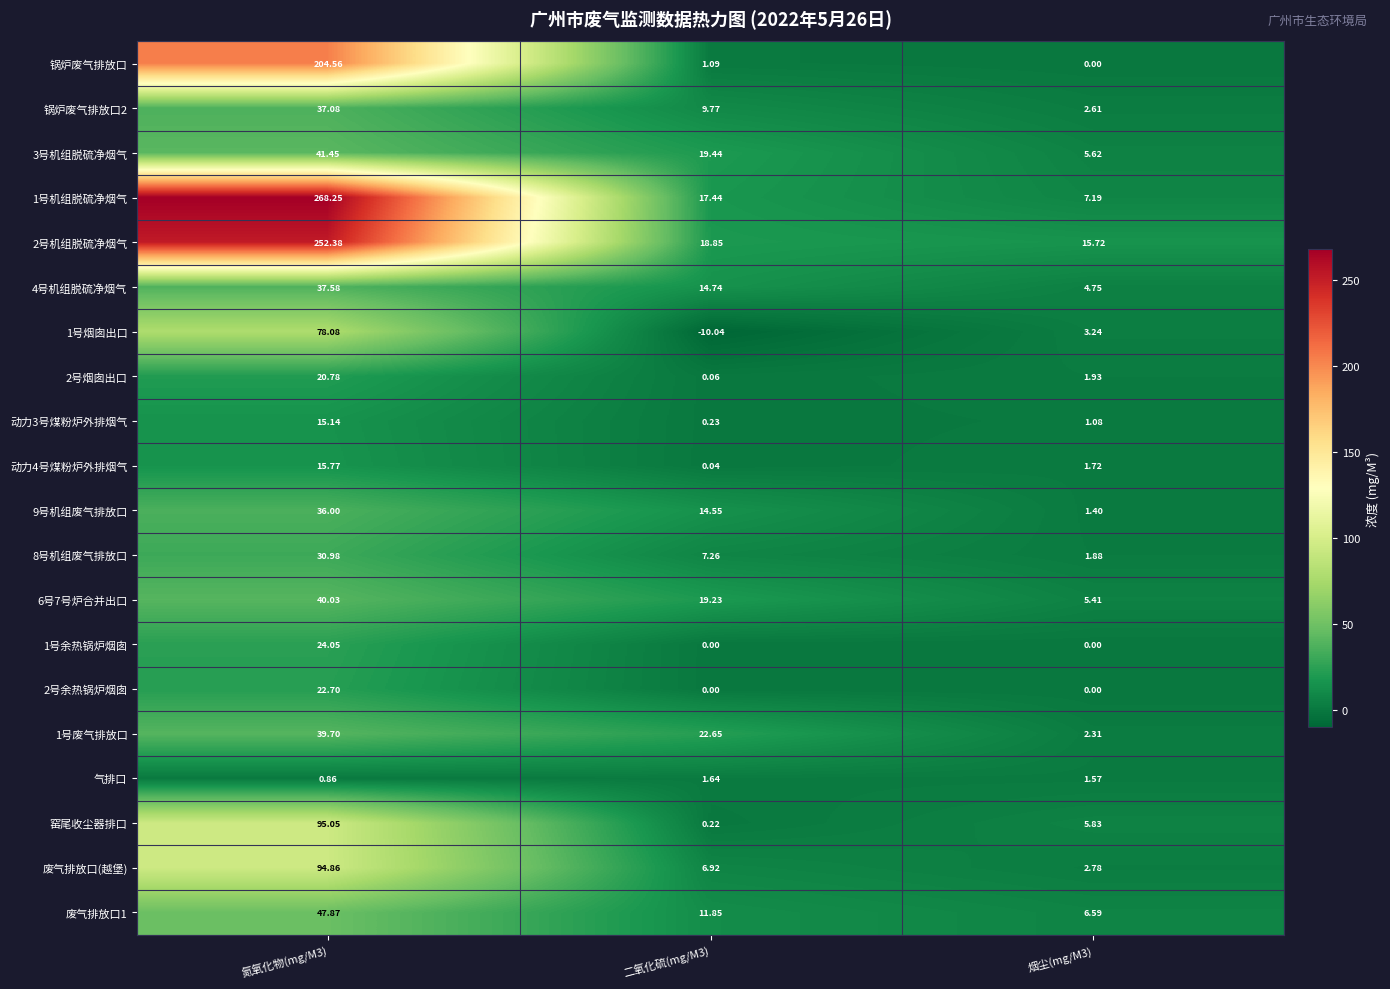

Is the value of 2号余热锅炉烟囱 at 烟尘(mg/M3) greater than the value of 废气排放口1 at 二氧化硫(mg/M3)?

No